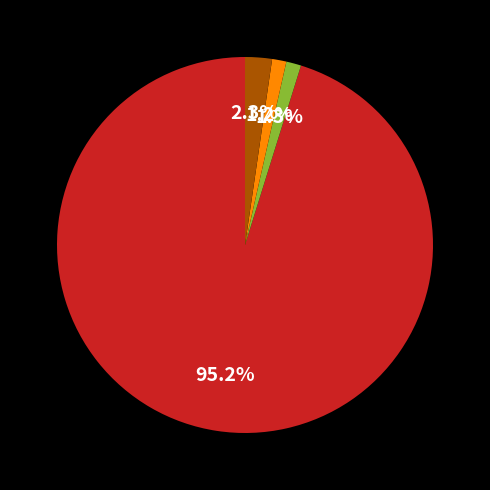

Is there any slice that represents more than half of the pie?

Yes